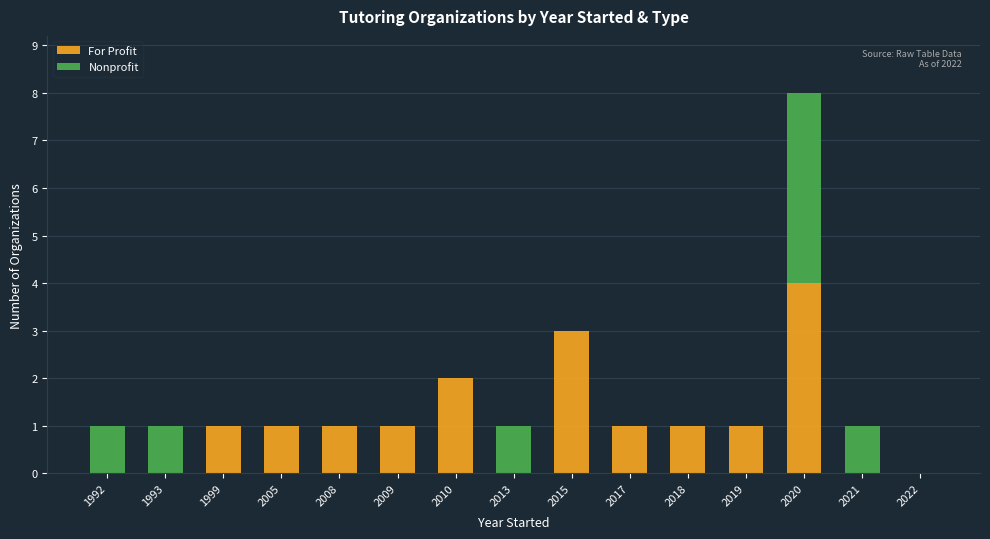

What is the total value across all series at 1999?

1